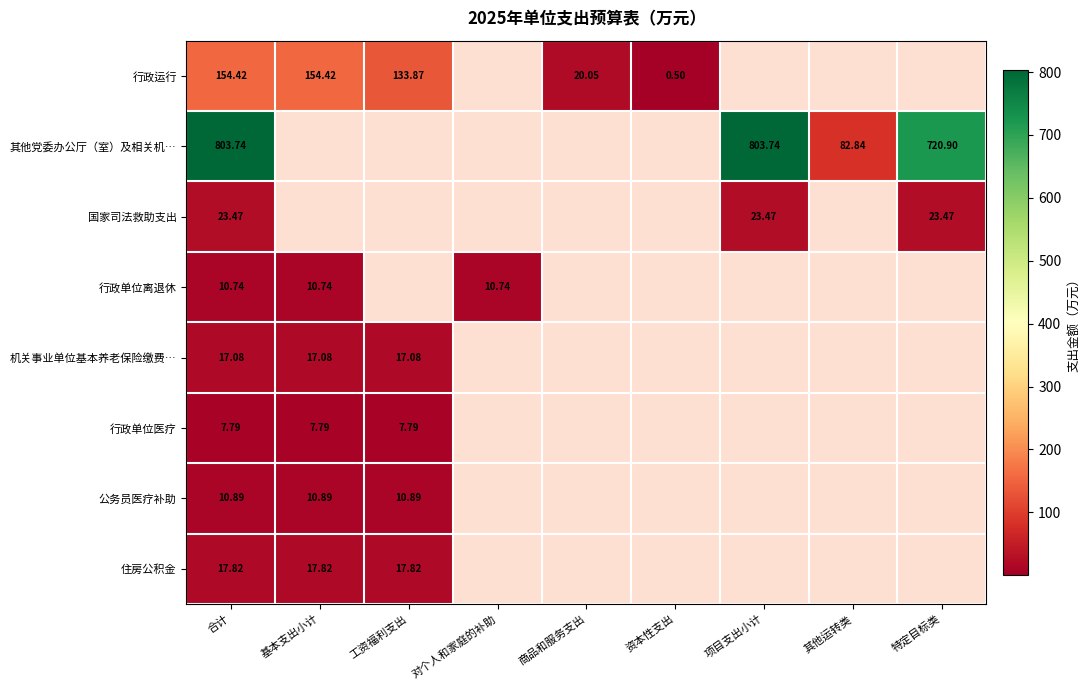

Is it true that 机关事业单位基本养老保险缴费… equals 17.1 at 基本支出小计?

True